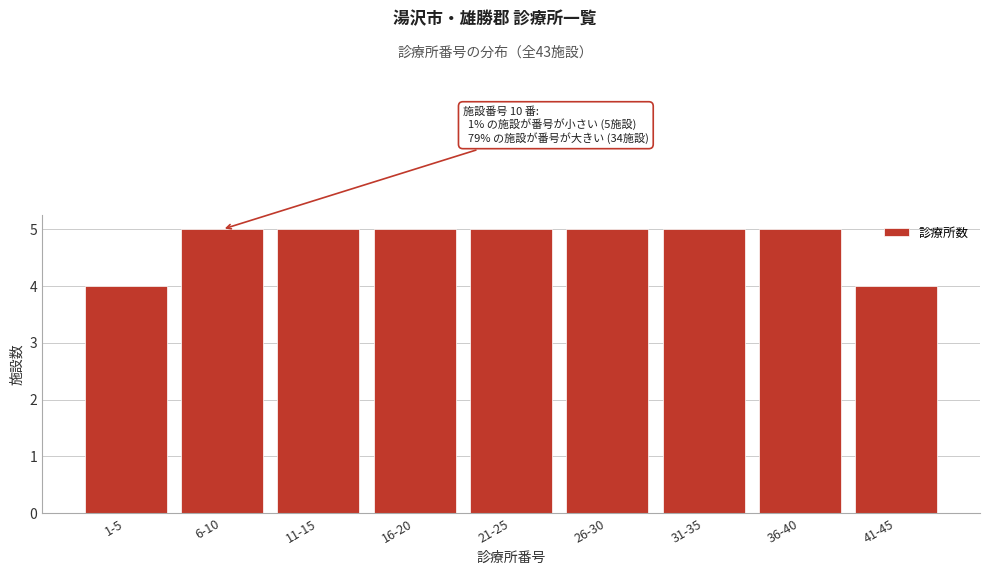

Reading right to left, list all the values displayed in this chart.

41-45=4	36-40=5	31-35=5	26-30=5	21-25=5	16-20=5	11-15=5	6-10=5	1-5=4